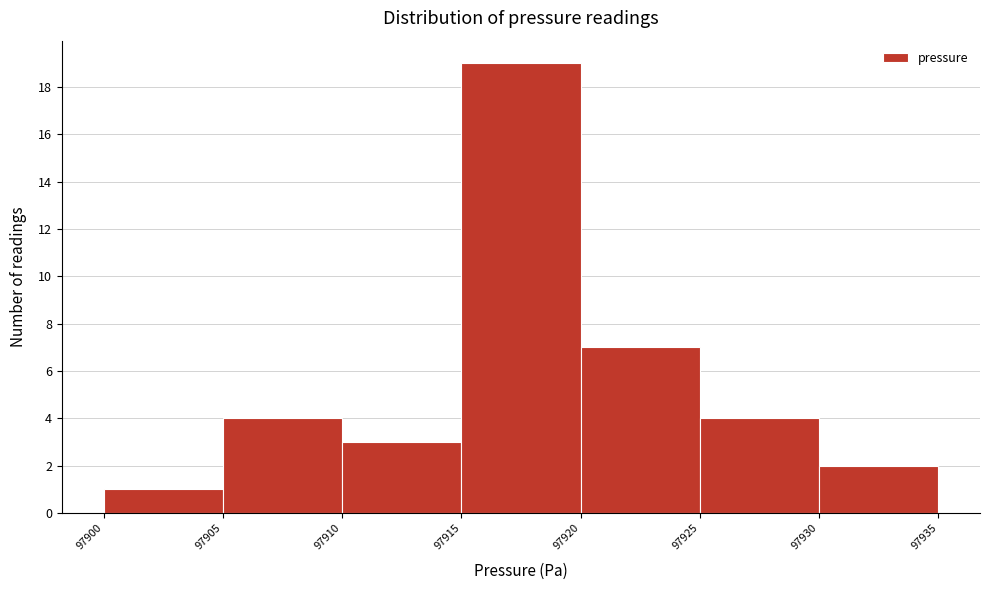

Over which range of the x-axis is the bar tallest?

97915 to 97920